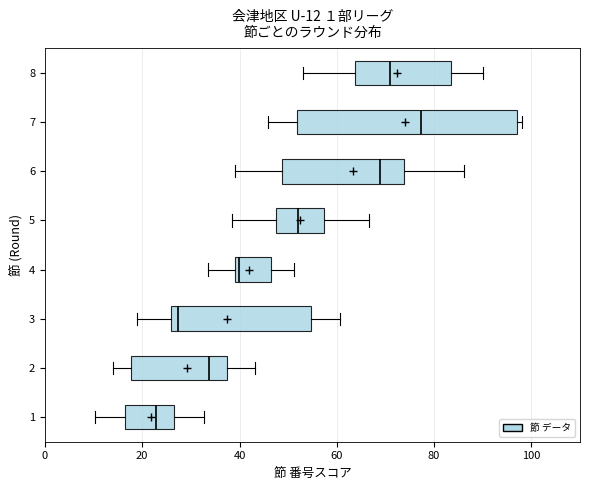

Which box has the furthest to the right median line?

7